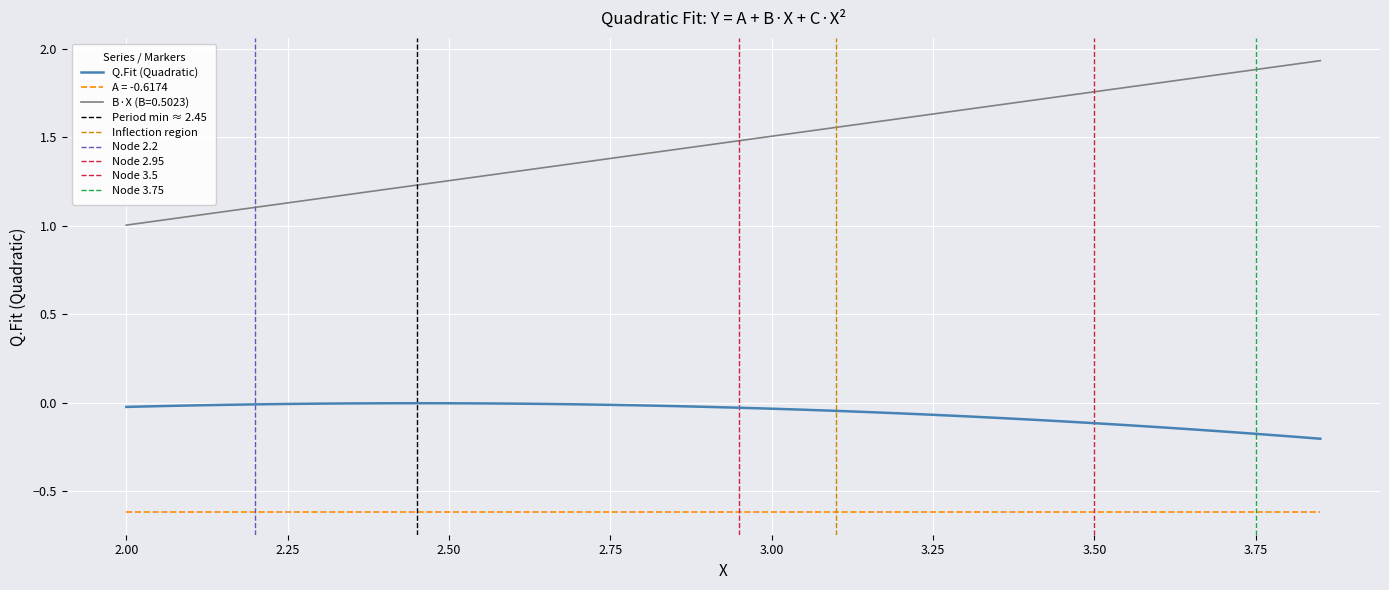

True or false: Q.Fit (Quadratic) and A = -0.6174 intersect in this chart.

False